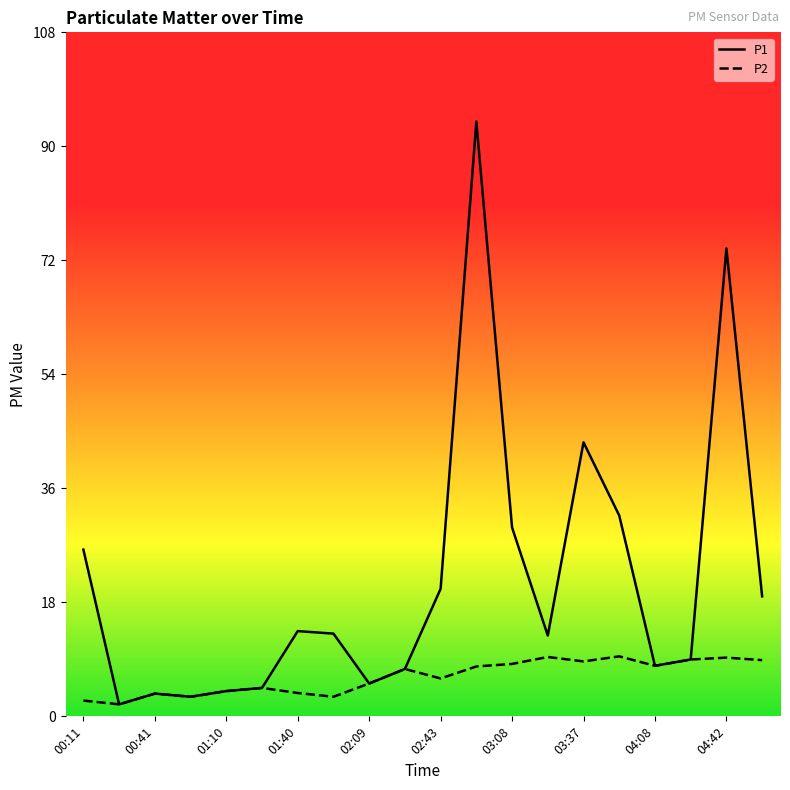

Which series has the largest total across all categories?

P1